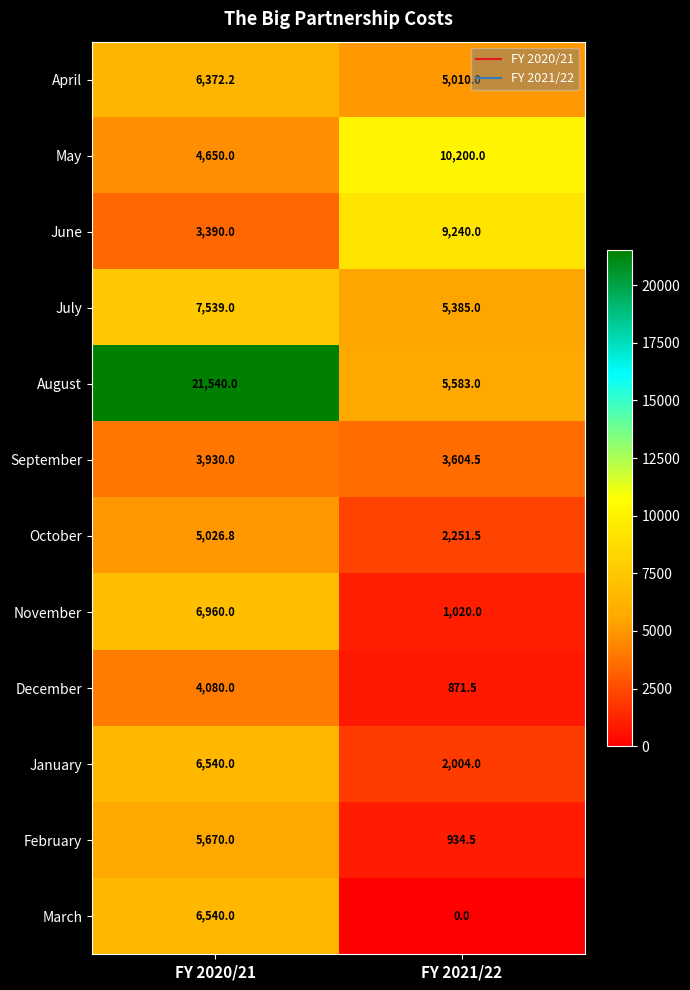

Which category has the lowest value across all series?

FY 2021/22